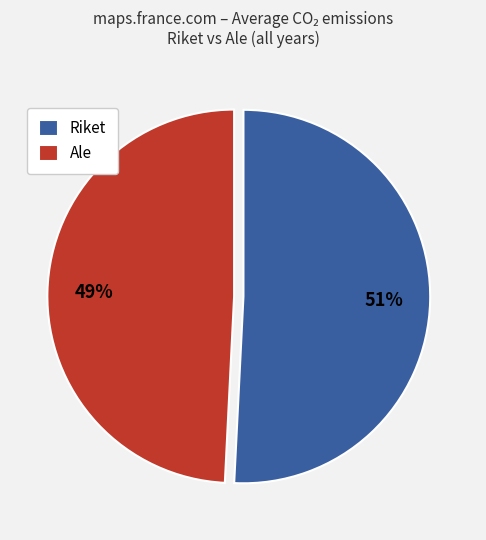

To the nearest percent, what percentage of the pie is Riket?

51%